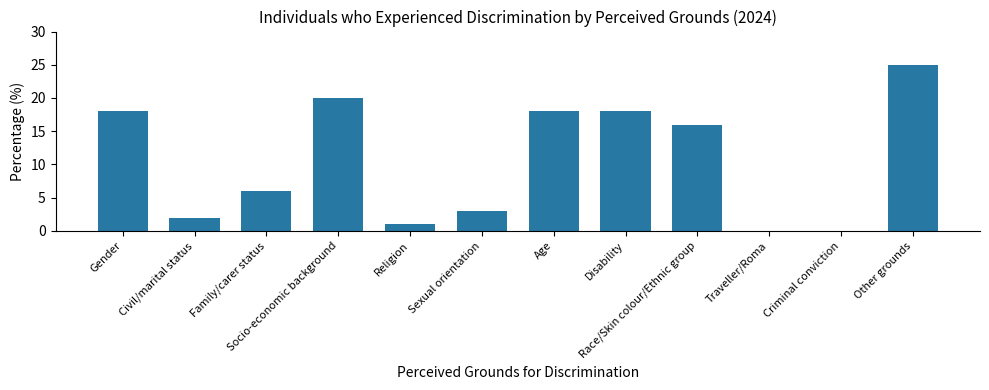

At which label does the data first exceed 16?

Gender